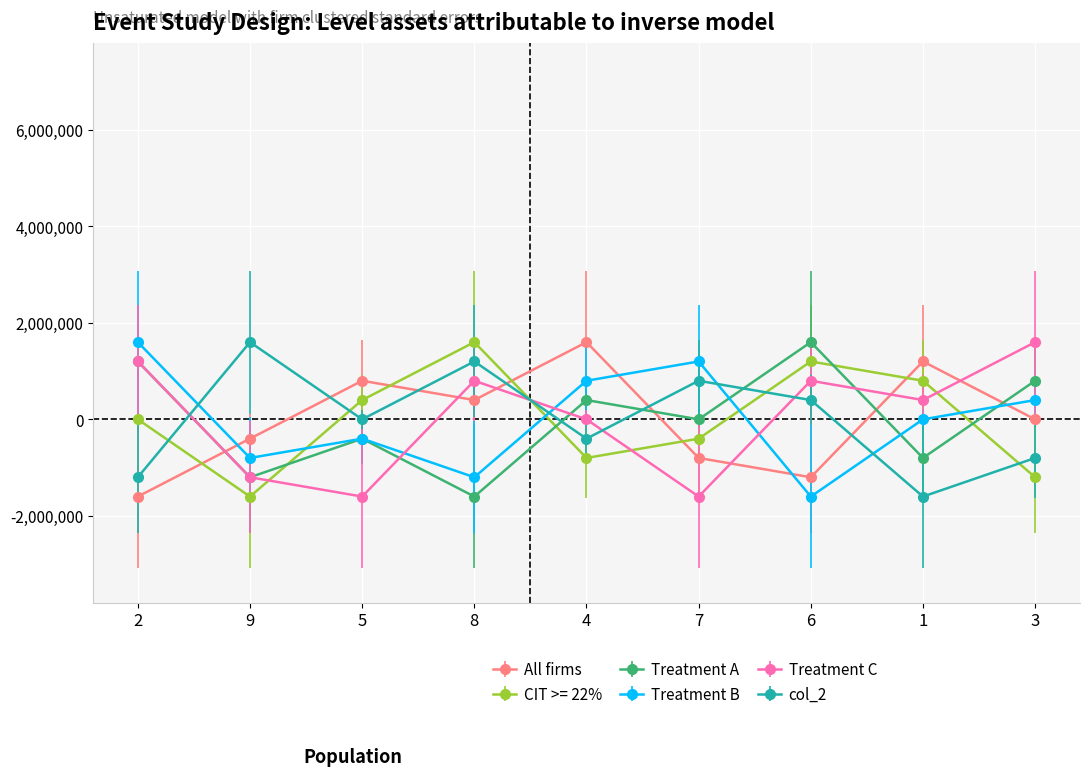

List the labels in order of col_2 value, smallest first.

1, 2, 3, 4, 5, 6, 7, 8, 9